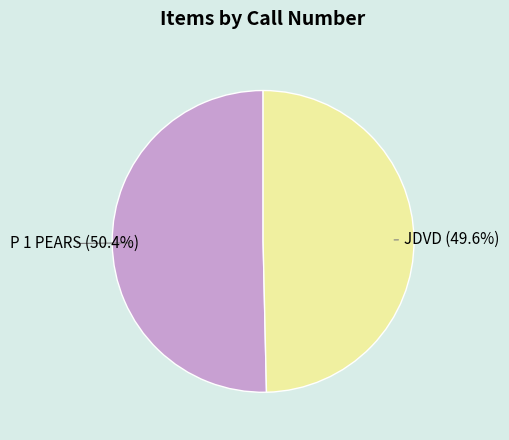

What is the majority slice?

P 1 PEARS